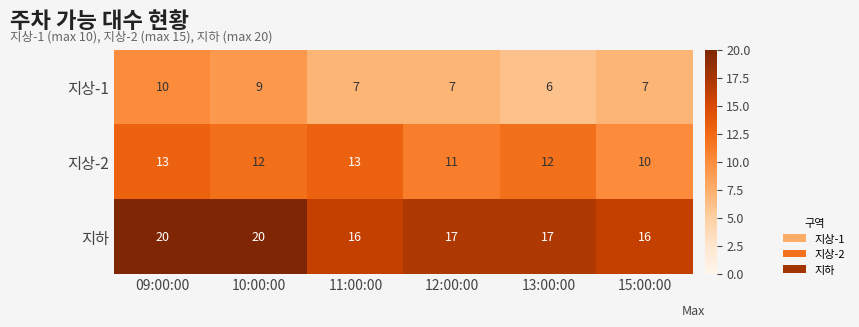

What is the approximate value of 지하 at 10:00:00?

20